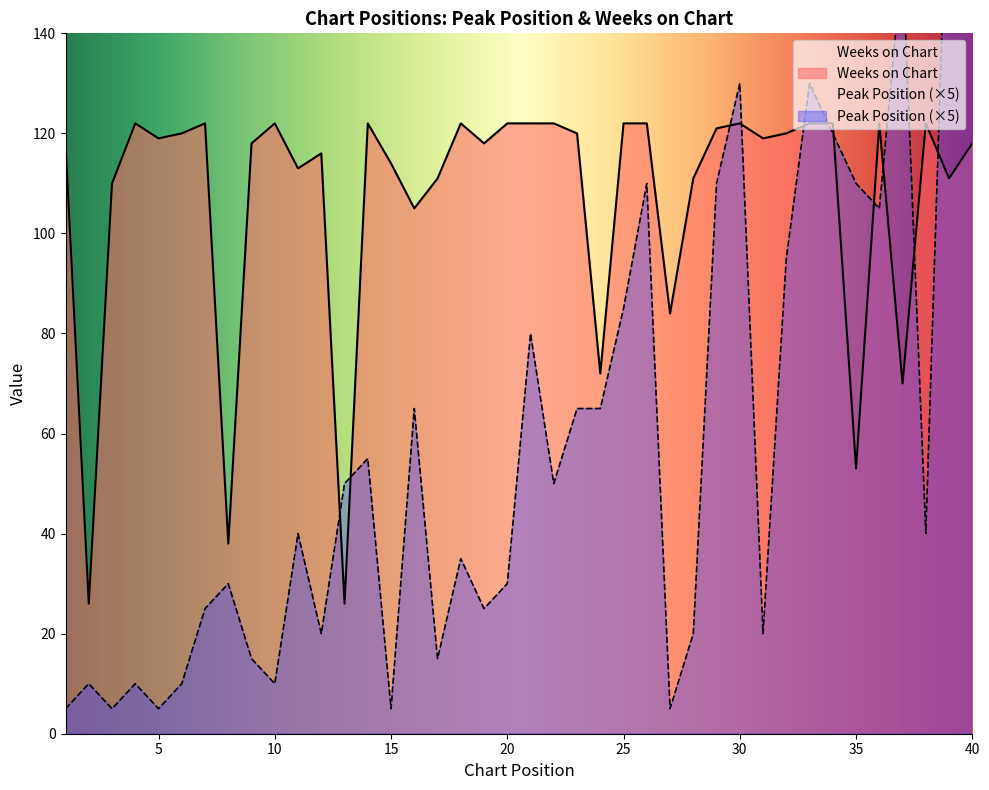

What is the sum of the Peak Position values at 29 and 14?

165